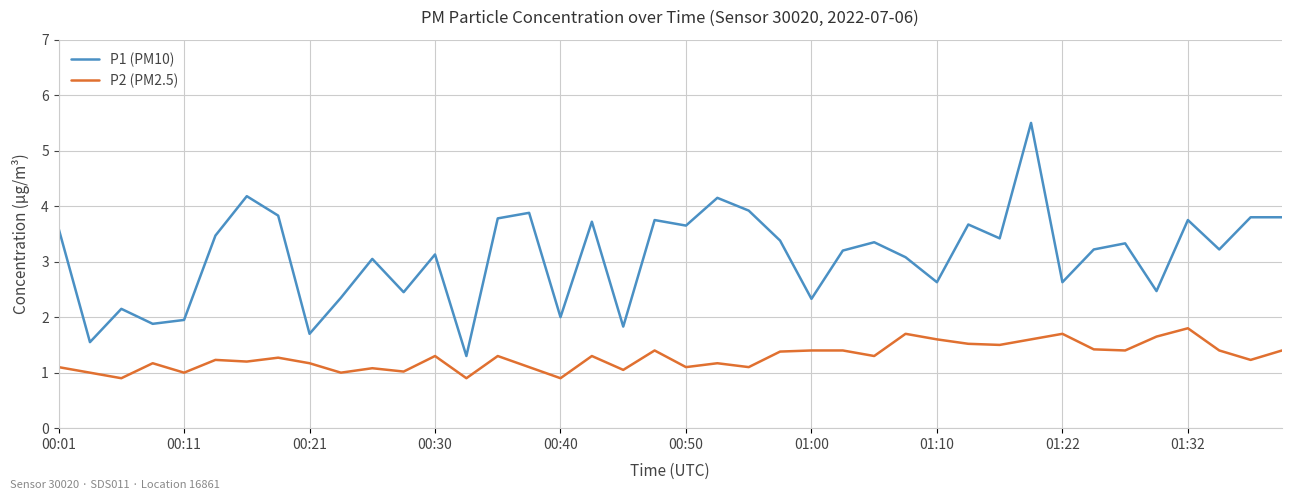

What is the minimum value shown in the chart?

0.9